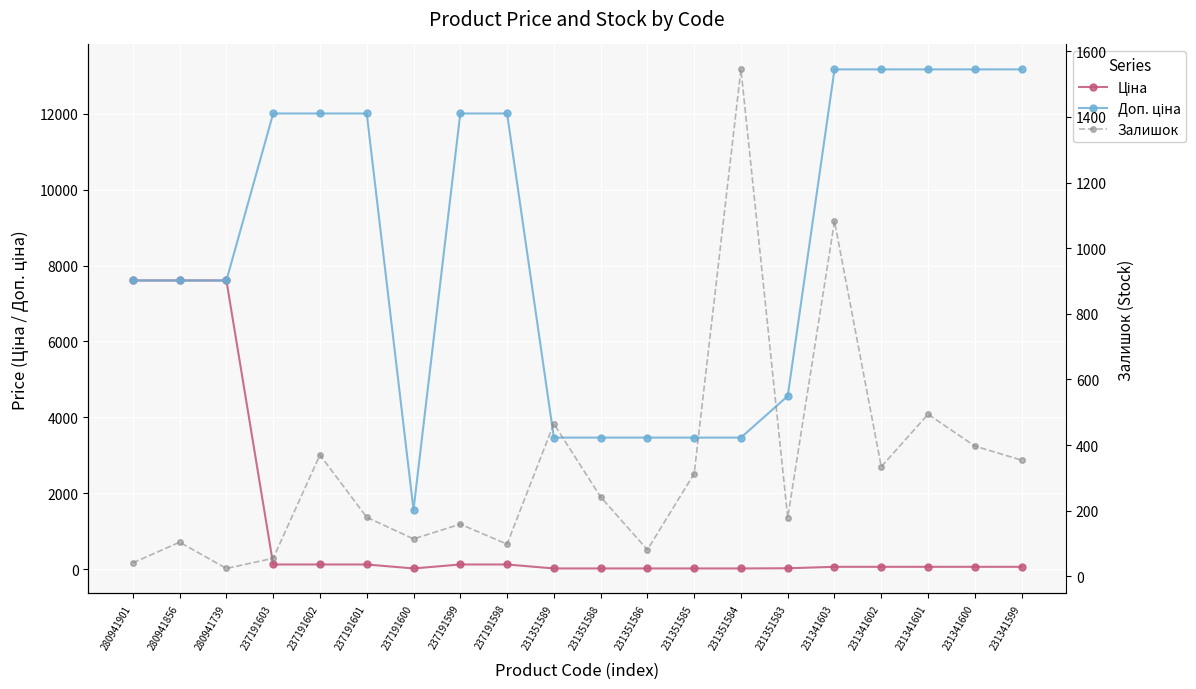

What is the total value across all series at 231351583?

4759.3